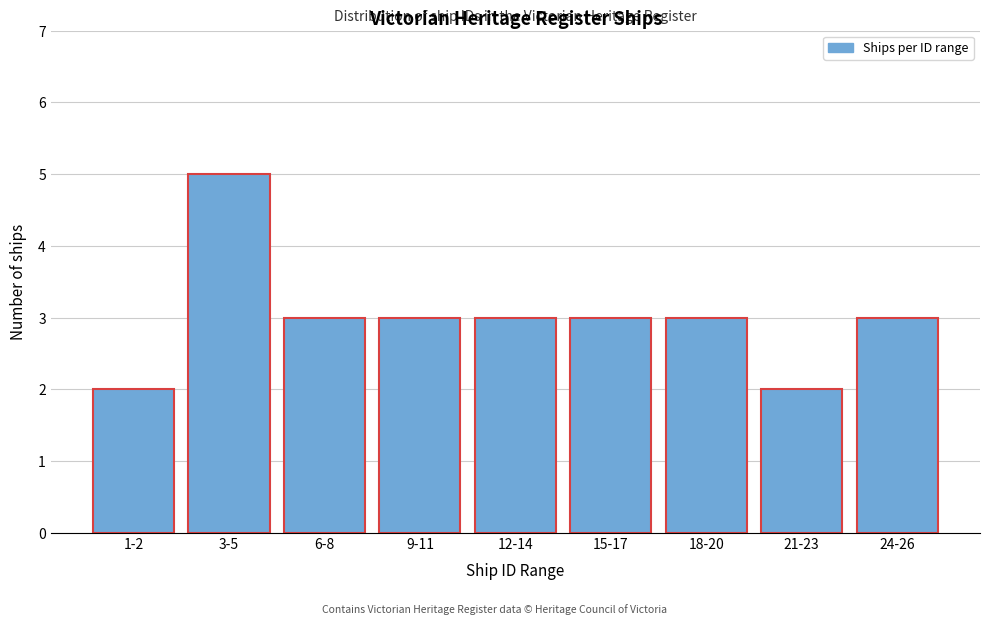

Reading left to right, extract all data points from this chart.

1-2=2	3-5=5	6-8=3	9-11=3	12-14=3	15-17=3	18-20=3	21-23=2	24-26=3